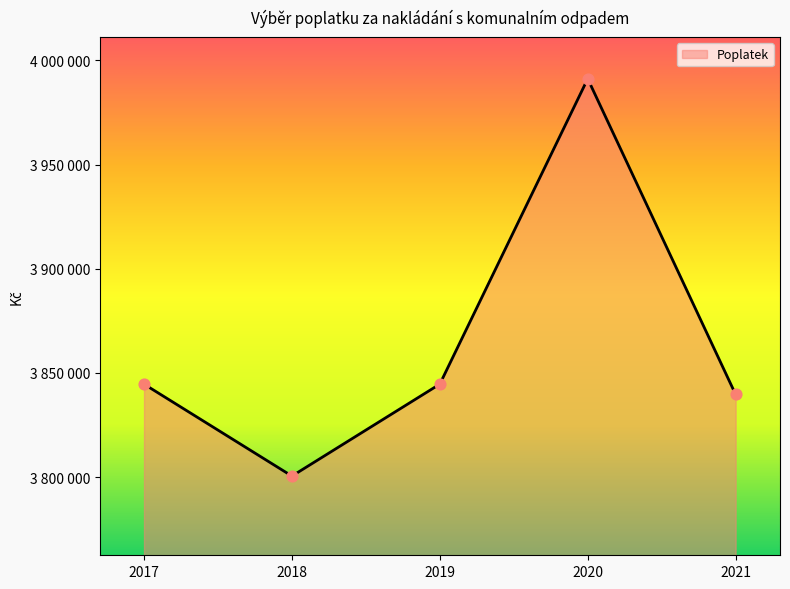

Which has a higher value, 2017 or 2020?

2020